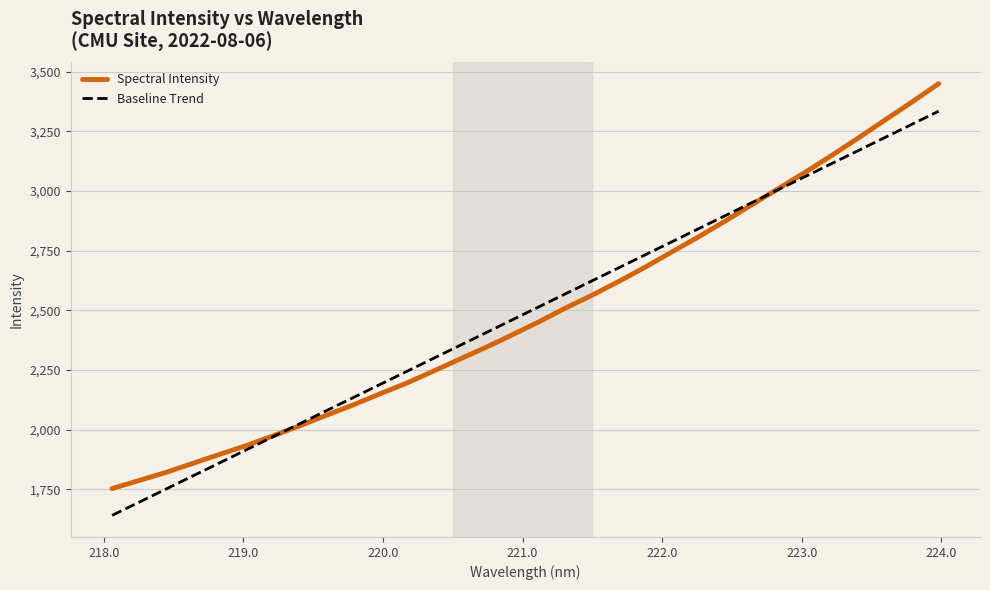

Which series has the largest range (max minus min)?

Spectral Intensity